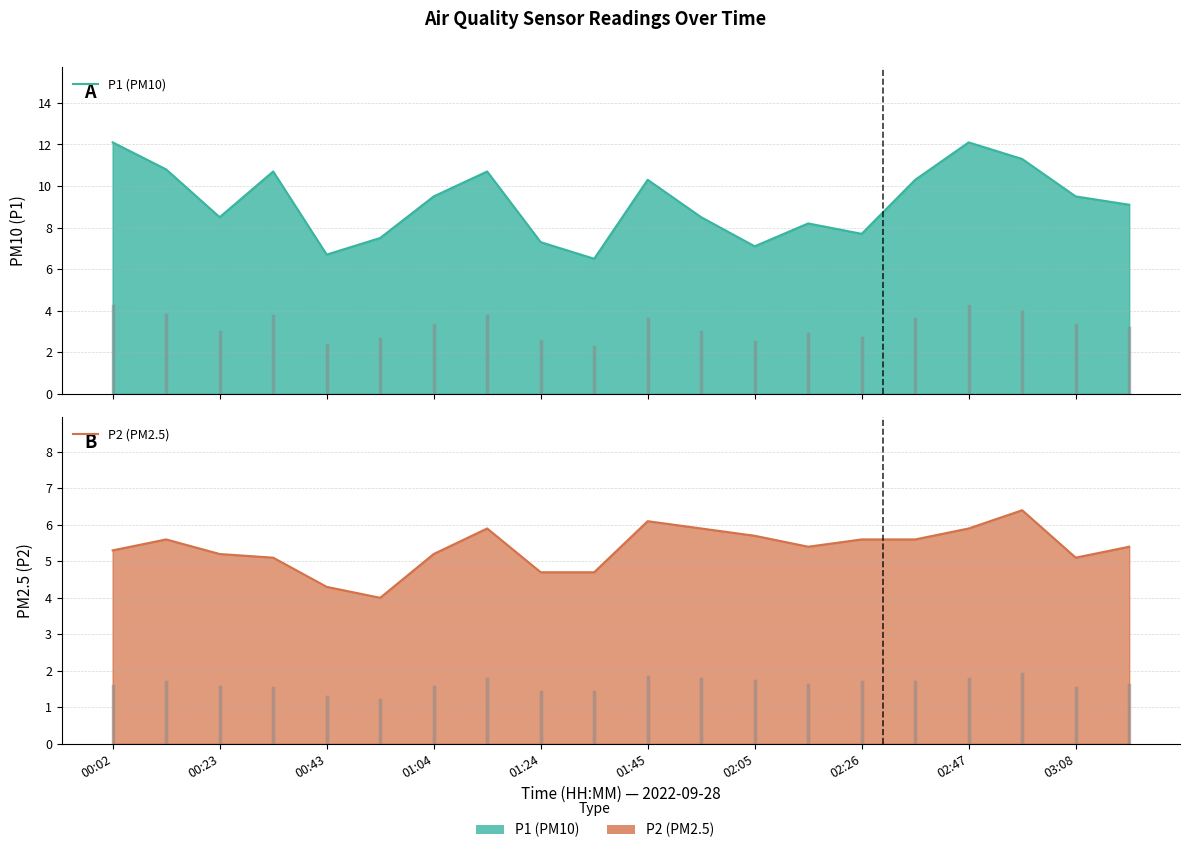

Where does the P1 (PM10) series first go above 9?

00:02